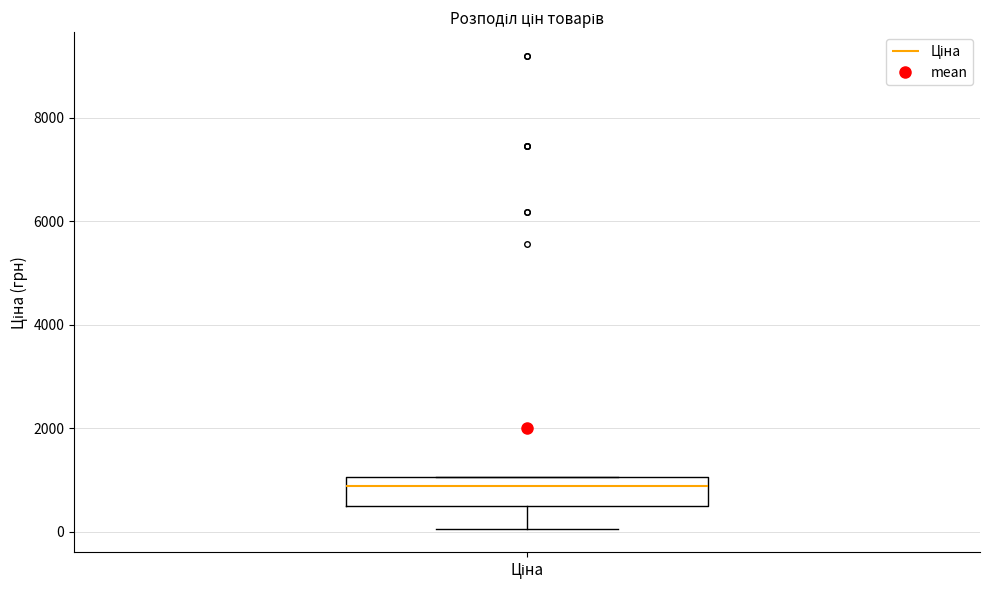

Where does the median line of the box for Ціна sit on the y-axis? The values are not printed on the chart, so give them approximately, as read against the axis.

800